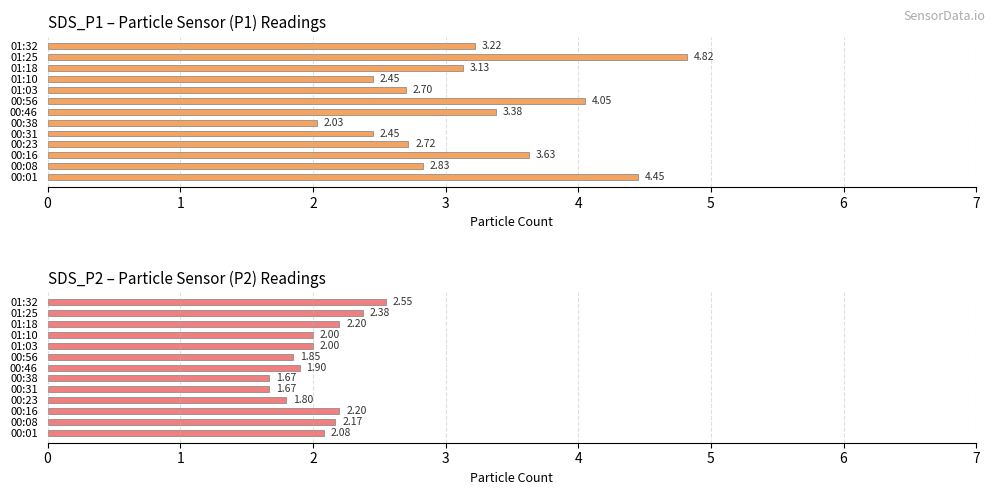

What is the value of the SDS_P1 bar at the 8th from the left?

4.0